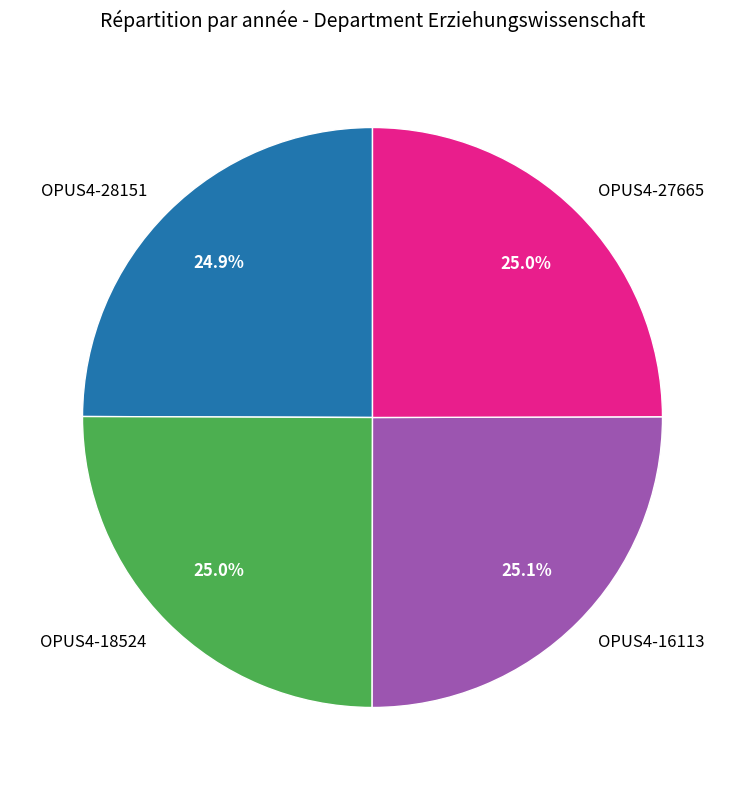

The OPUS4-27665 slice represents 25% of the pie. True or false?

True